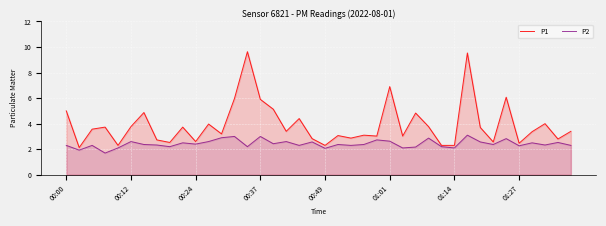

What are all the series names shown in the legend?

P1, P2